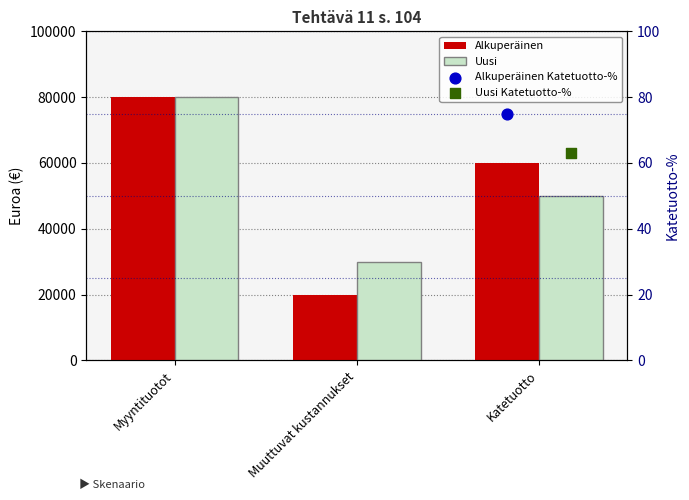

Which series has the largest total across all categories?

Alkuperäinen